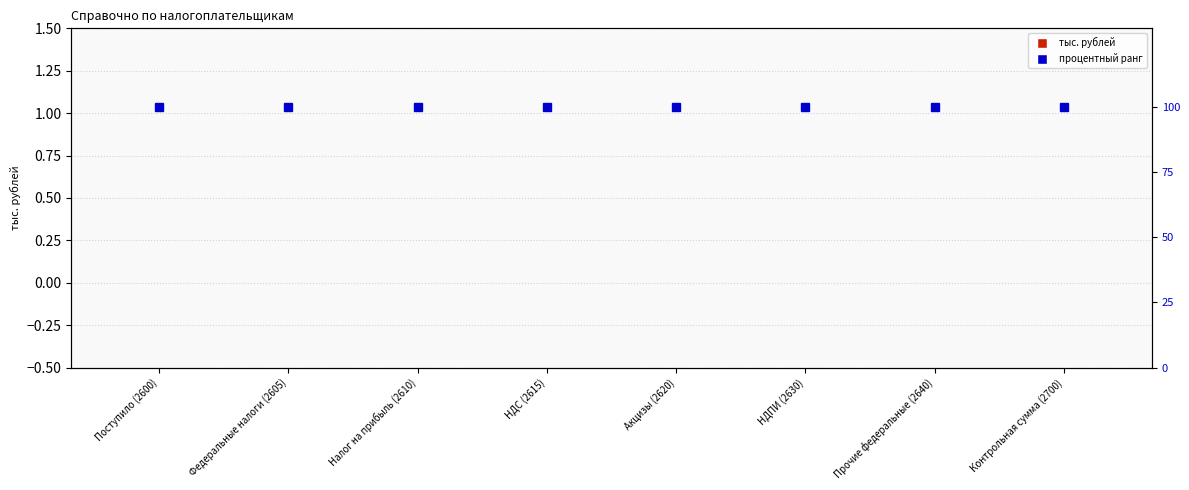

At which category is the sum across all series the highest?

Поступило (2600)